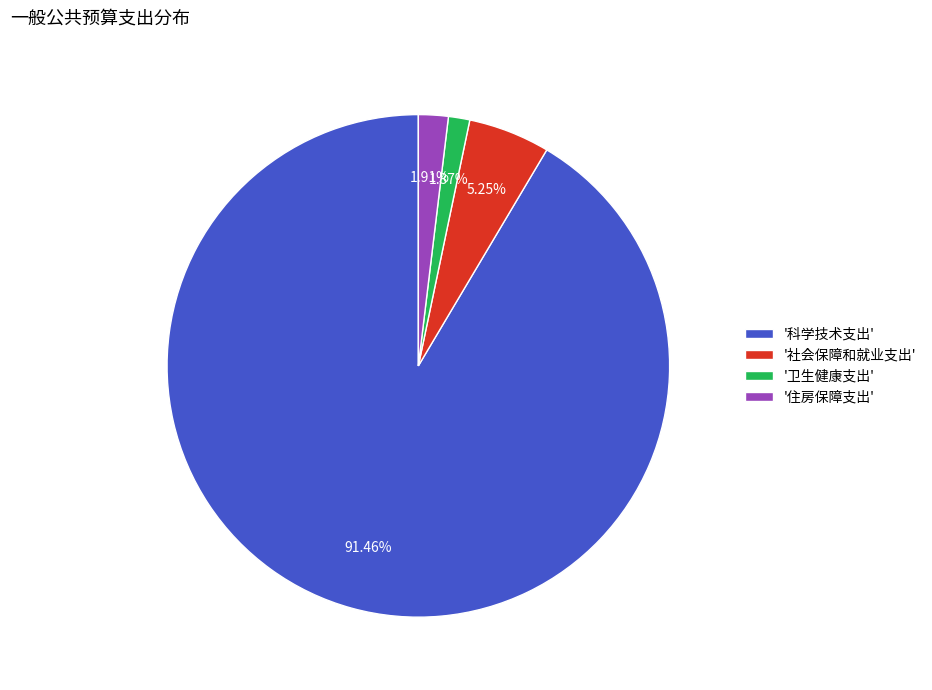

Is there any slice that represents more than half of the pie?

Yes